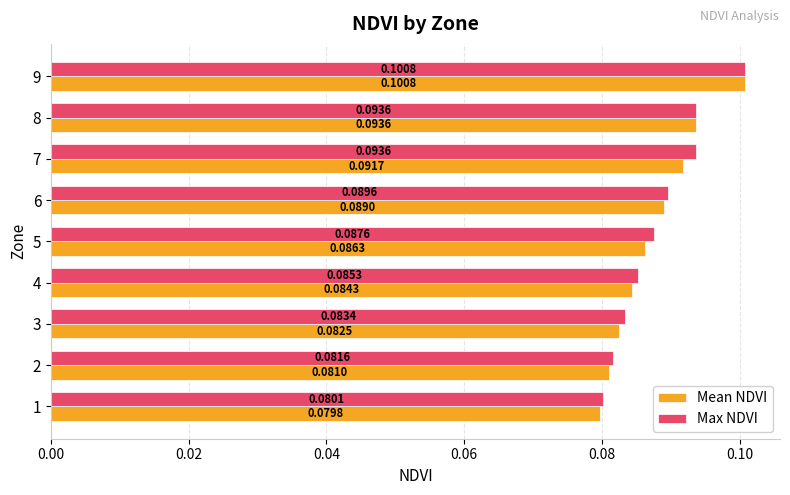

List the labels in order of Mean NDVI value, largest first.

9, 8, 7, 6, 5, 4, 3, 2, 1